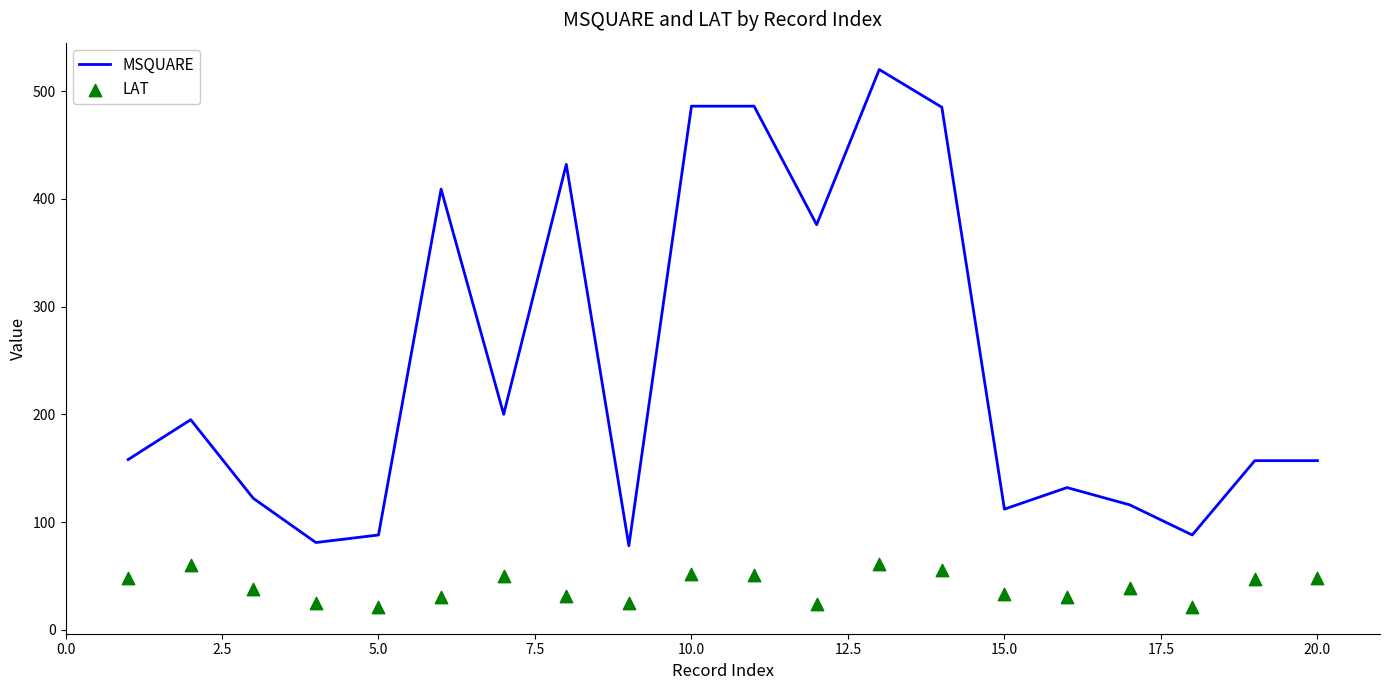

What is the highest value of the MSQUARE series?

520